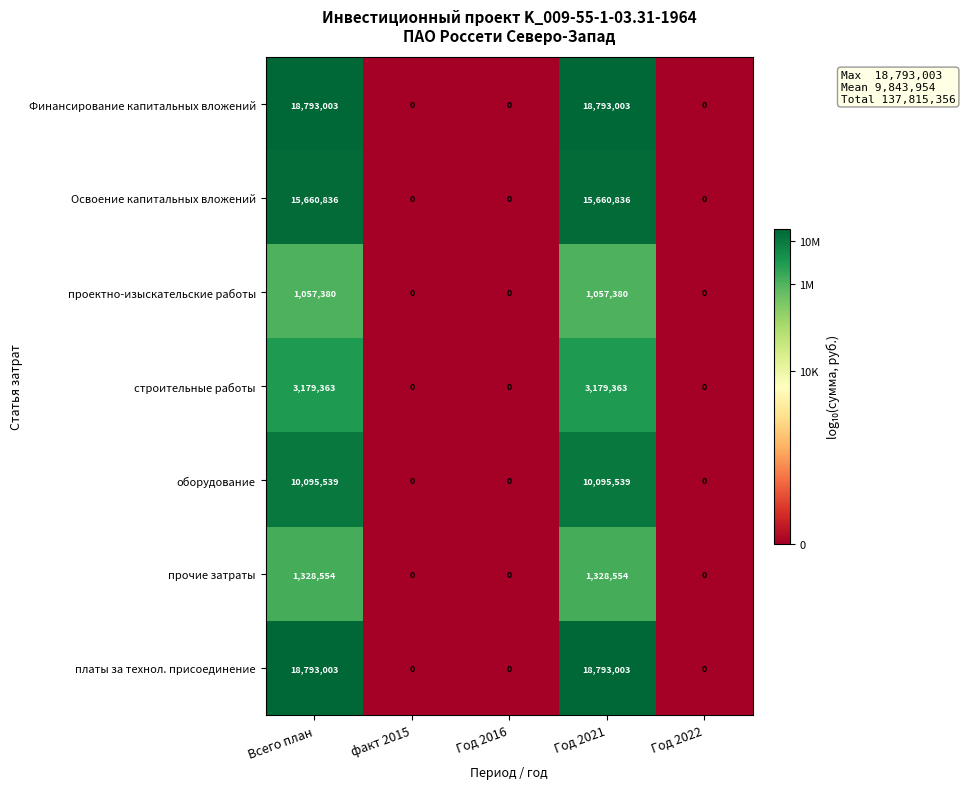

The value of прочие затраты at Год 2022 is -876487. True or false?

False